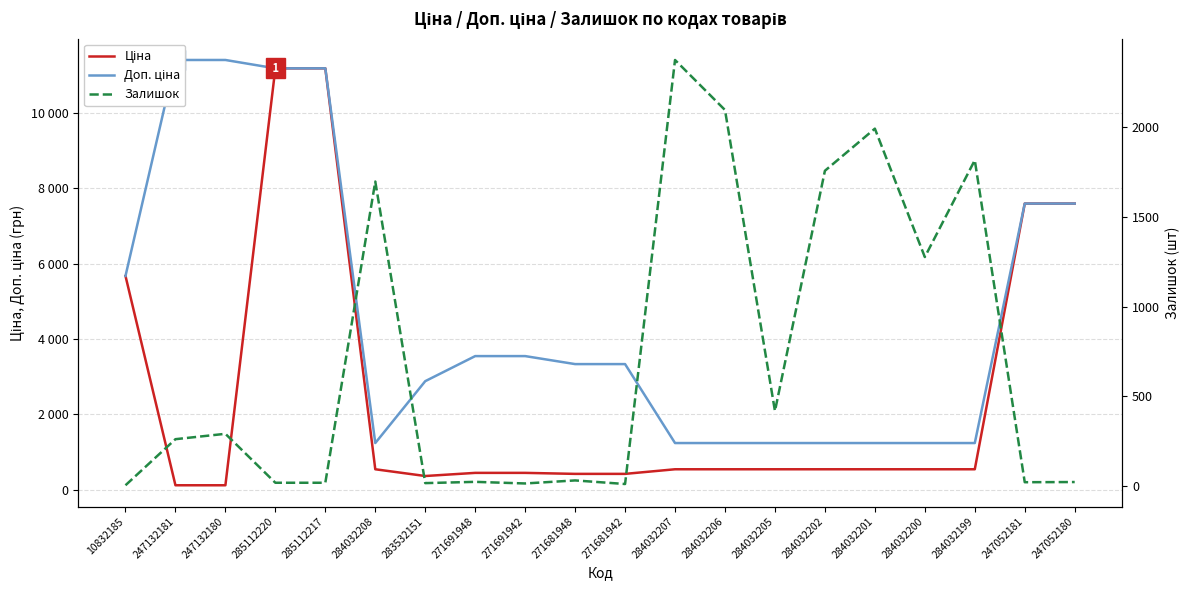

At how many categories does at least one series exceed 9109?

4